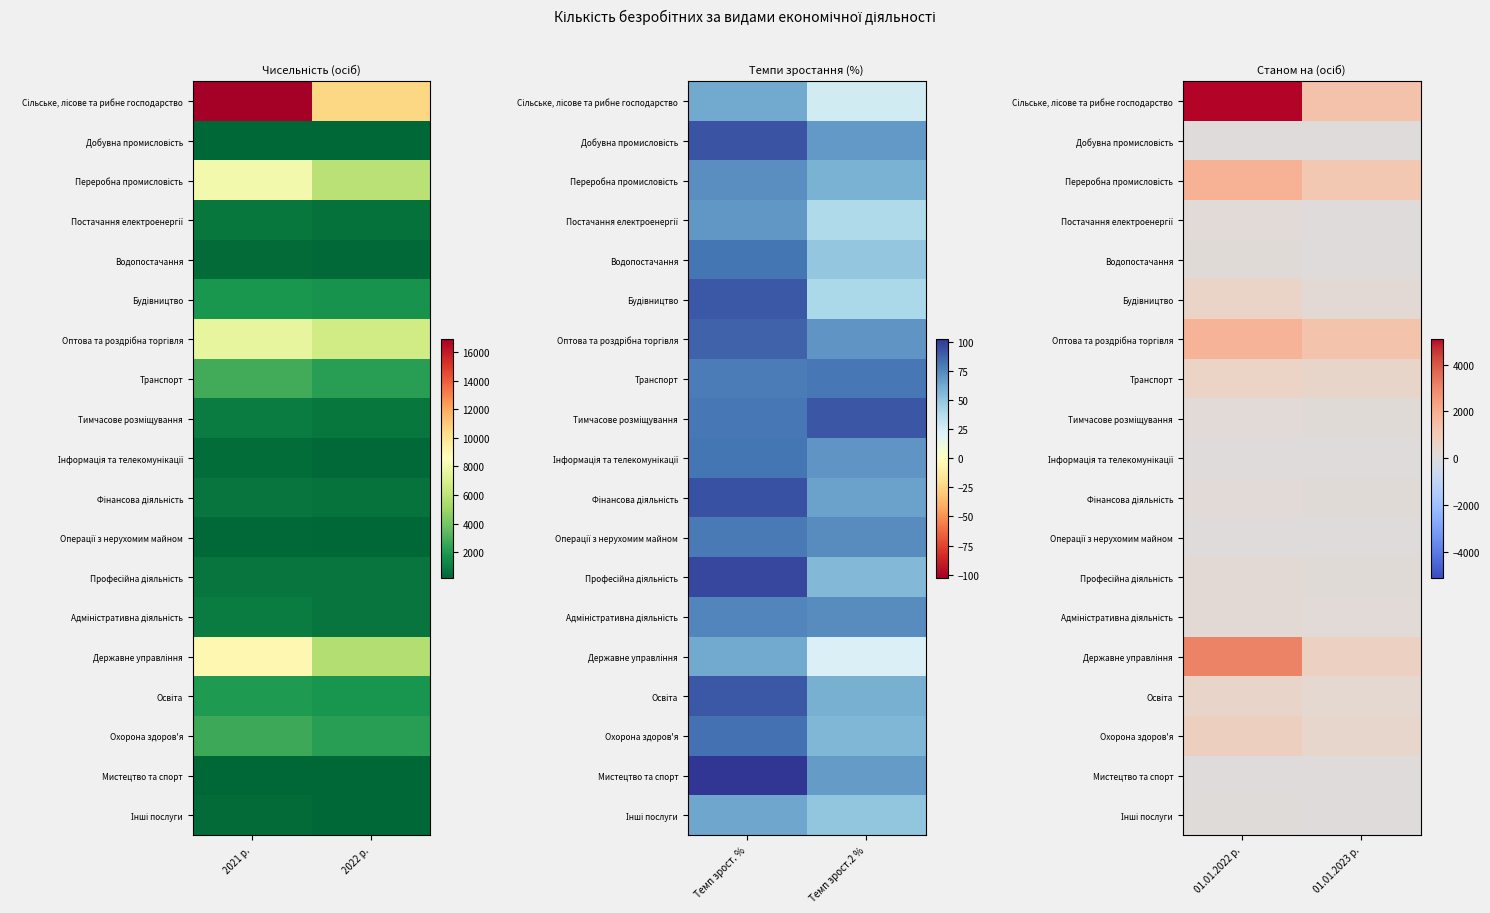

Is it true that Фінансова діяльність equals 195 at 01.01.2022 р.?

True